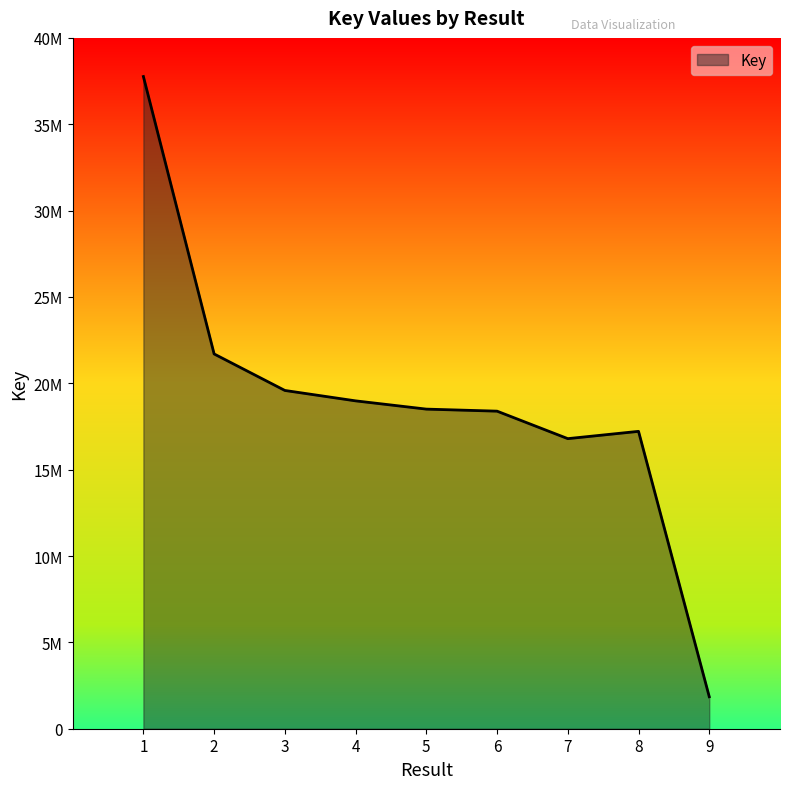

How many points are lower than both their immediate neighbors (excluding endpoints)?

1